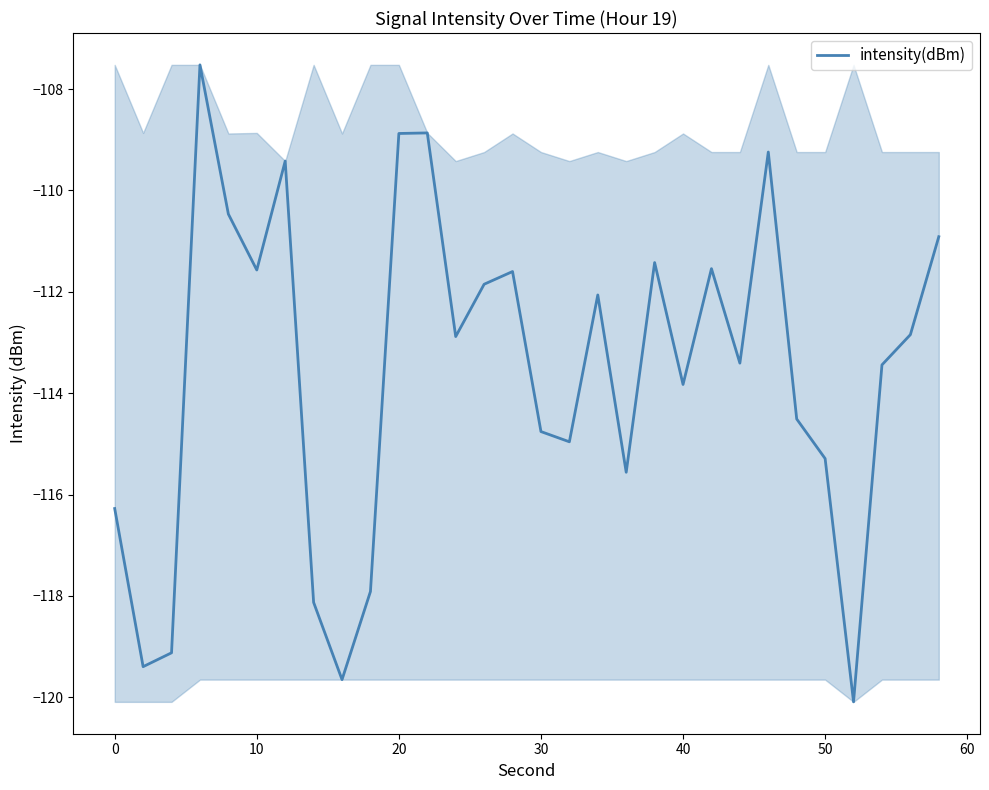

What is the maximum value shown in the chart?

-107.5